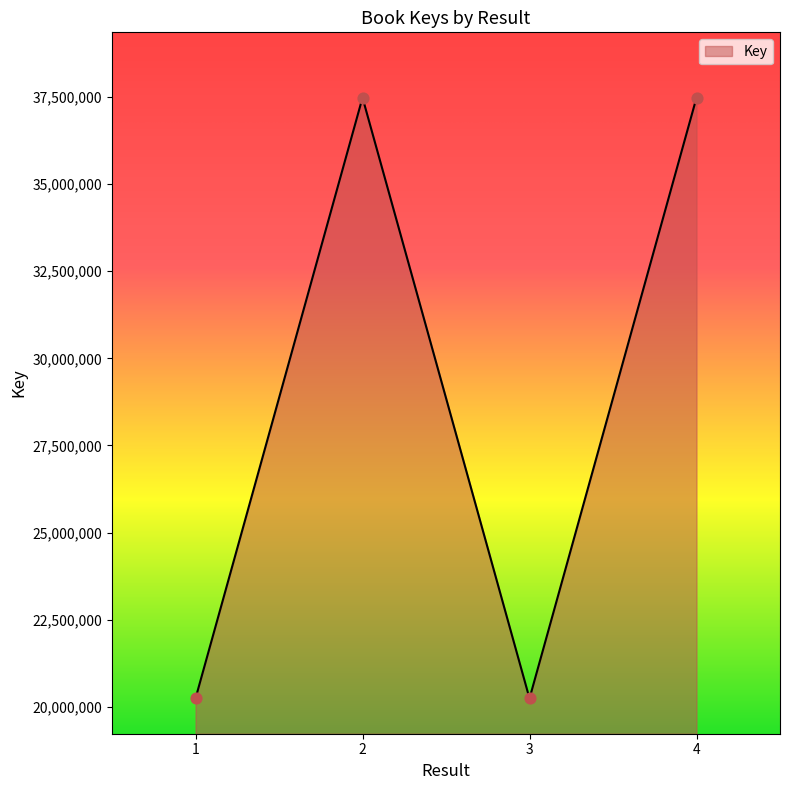

What is the change in value from 1 to 4?

+17227521